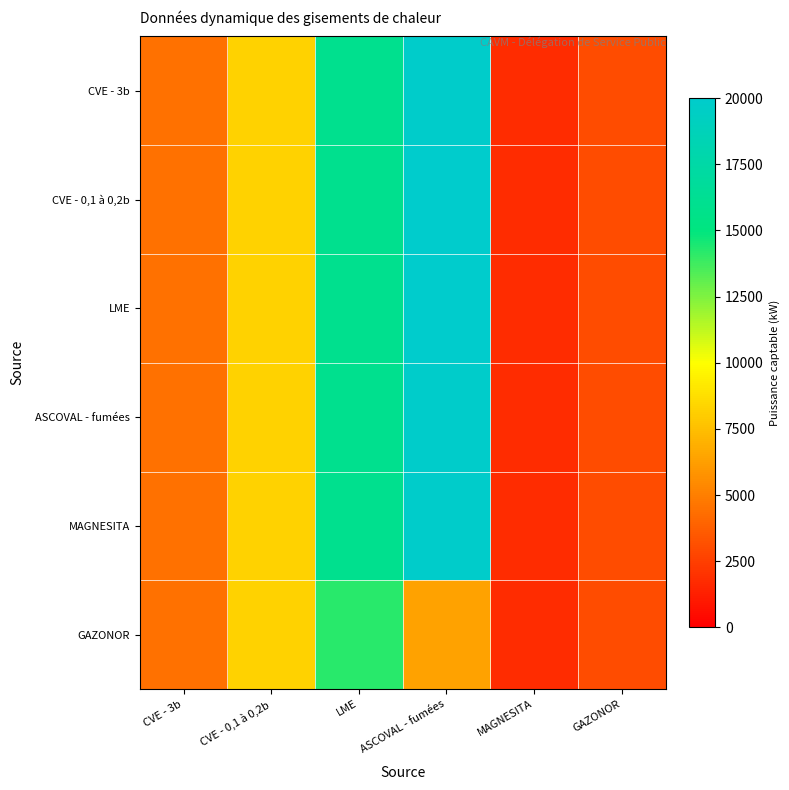

Reading left to right, extract all data points from this chart.

CVE - 3b: CVE - 3b=4500.0	CVE - 0,1 à 0,2b=8281.1	LME=16000.0	ASCOVAL - fumées=19919.9	MAGNESITA=1794.9	GAZONOR=3000.0
CVE - 0,1 à 0,2b: CVE - 3b=4500.0	CVE - 0,1 à 0,2b=8279.3	LME=16000.0	ASCOVAL - fumées=19980.8	MAGNESITA=1794.9	GAZONOR=3000.0
LME: CVE - 3b=4500.0	CVE - 0,1 à 0,2b=8243.9	LME=16000.0	ASCOVAL - fumées=19928.1	MAGNESITA=1794.9	GAZONOR=3000.0
ASCOVAL - fumées: CVE - 3b=4500.0	CVE - 0,1 à 0,2b=8235.4	LME=16000.0	ASCOVAL - fumées=19859.8	MAGNESITA=1794.9	GAZONOR=3000.0
MAGNESITA: CVE - 3b=4500.0	CVE - 0,1 à 0,2b=8245.9	LME=16000.0	ASCOVAL - fumées=19915.5	MAGNESITA=1794.9	GAZONOR=3000.0
GAZONOR: CVE - 3b=4500.0	CVE - 0,1 à 0,2b=8273.7	LME=14192.7	ASCOVAL - fumées=6333.3	MAGNESITA=1794.9	GAZONOR=3000.0